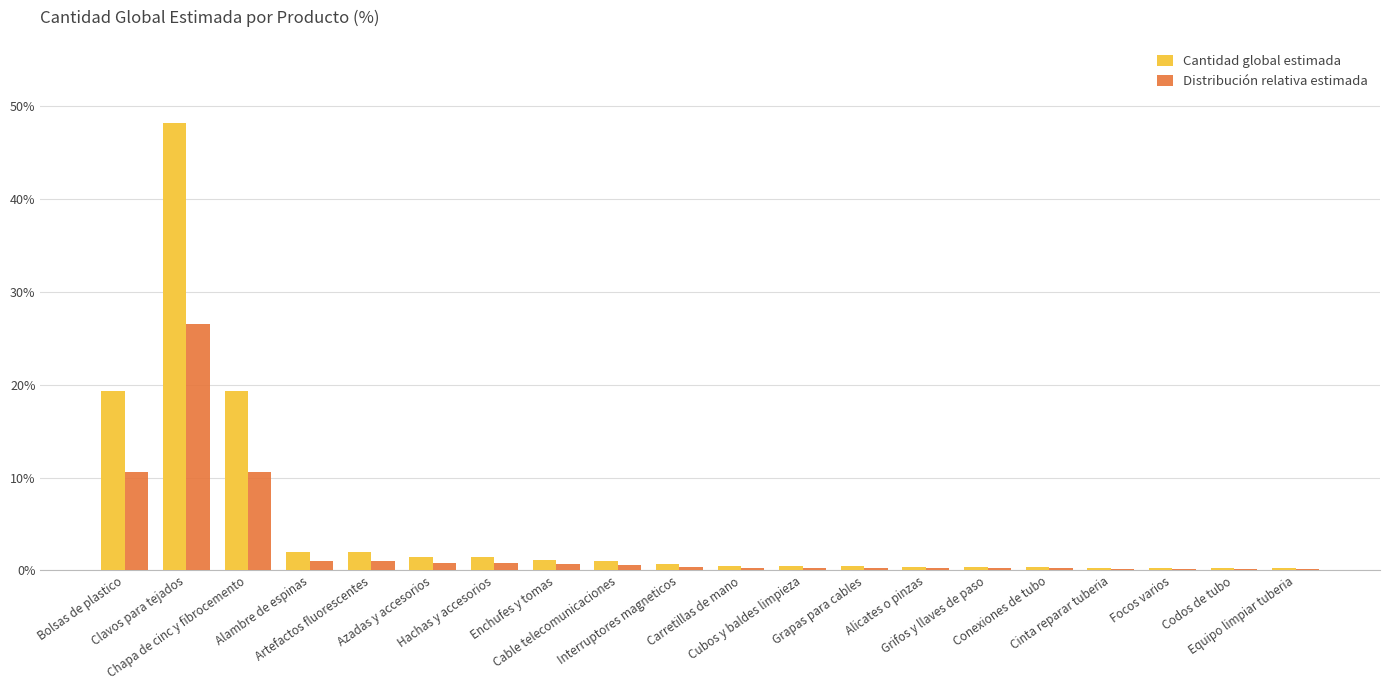

What is the greatest value displayed?

48.2